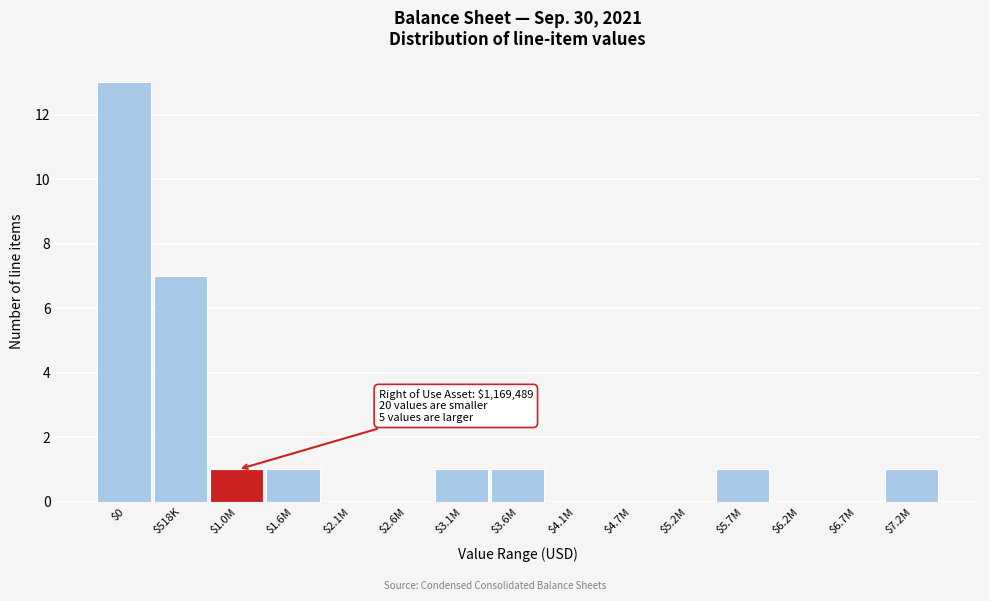

Which label corresponds to the largest value in the chart?

$0